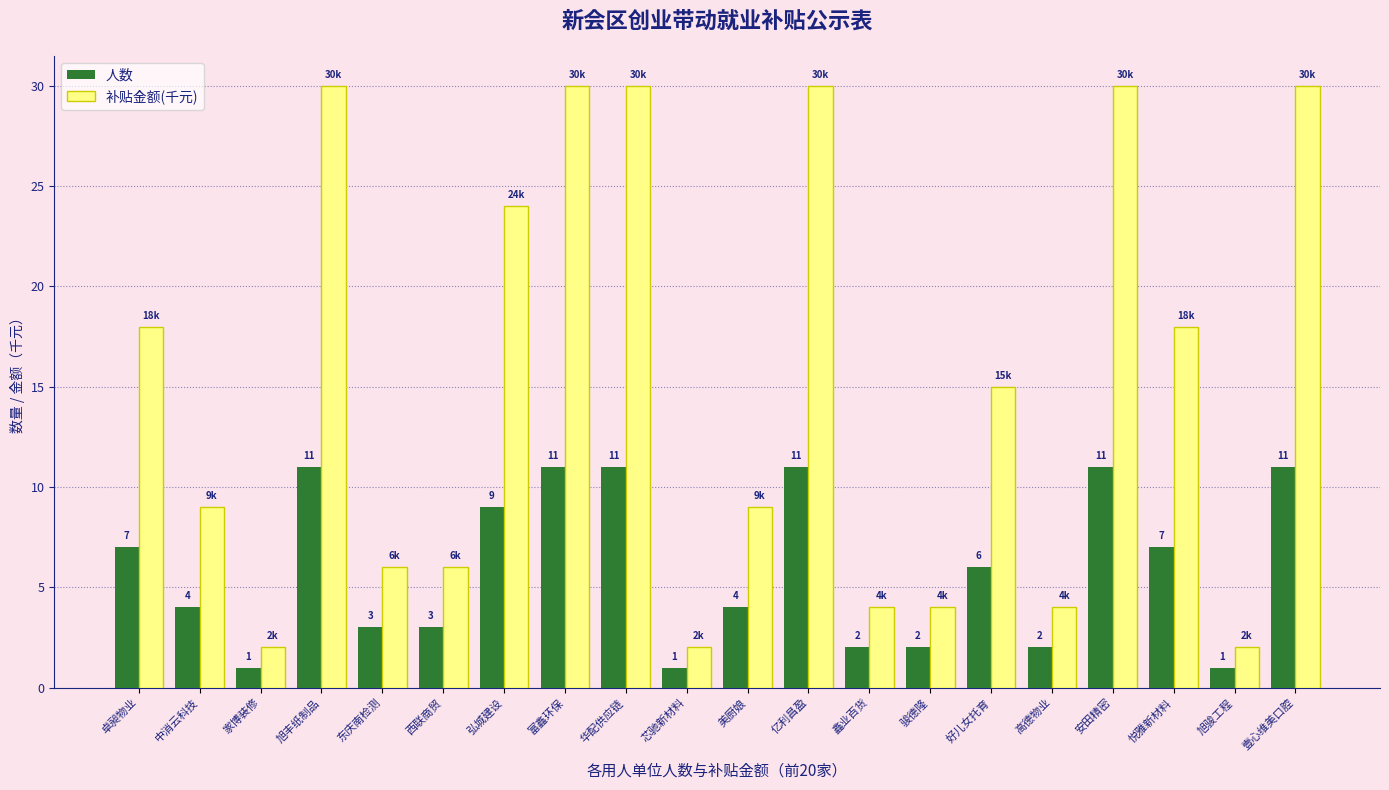

Count the number of categories in the chart.

20